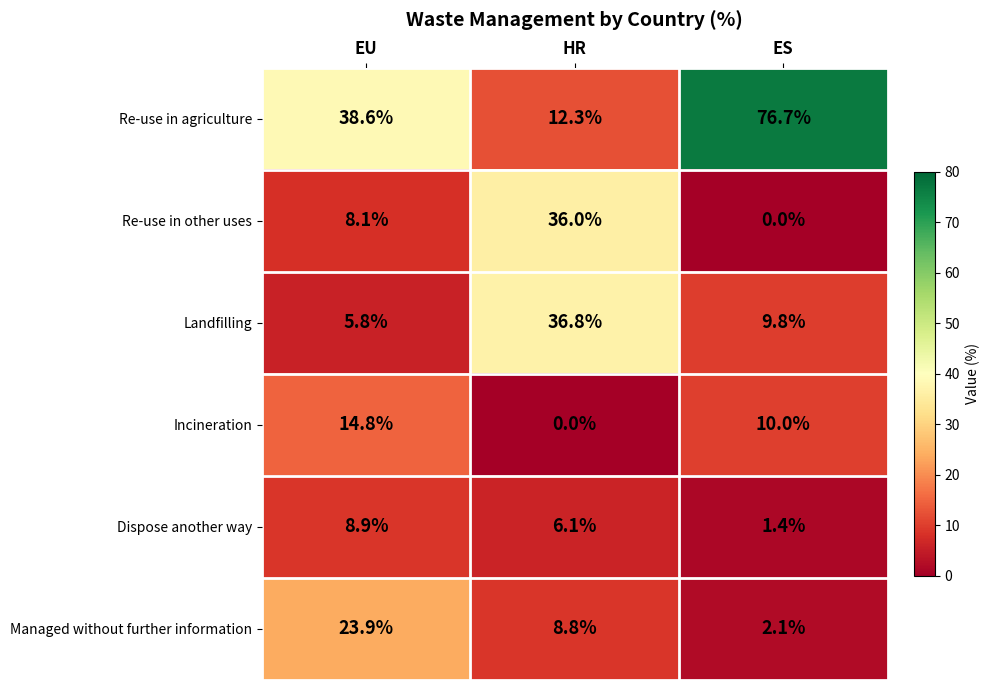

The value of Dispose another way at HR is 6.1. True or false?

True